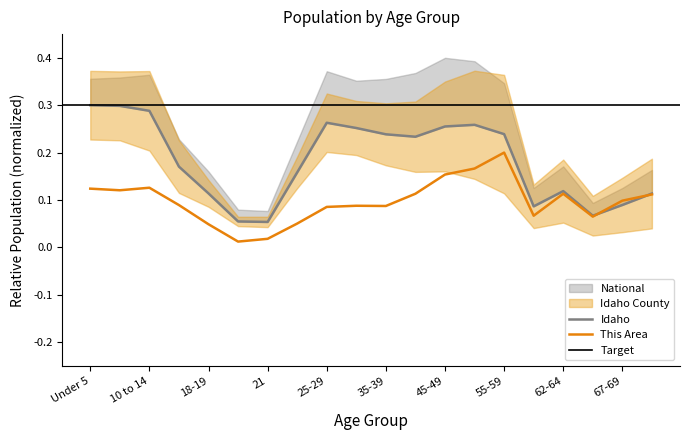

What position from the right is 5 to 9?

19